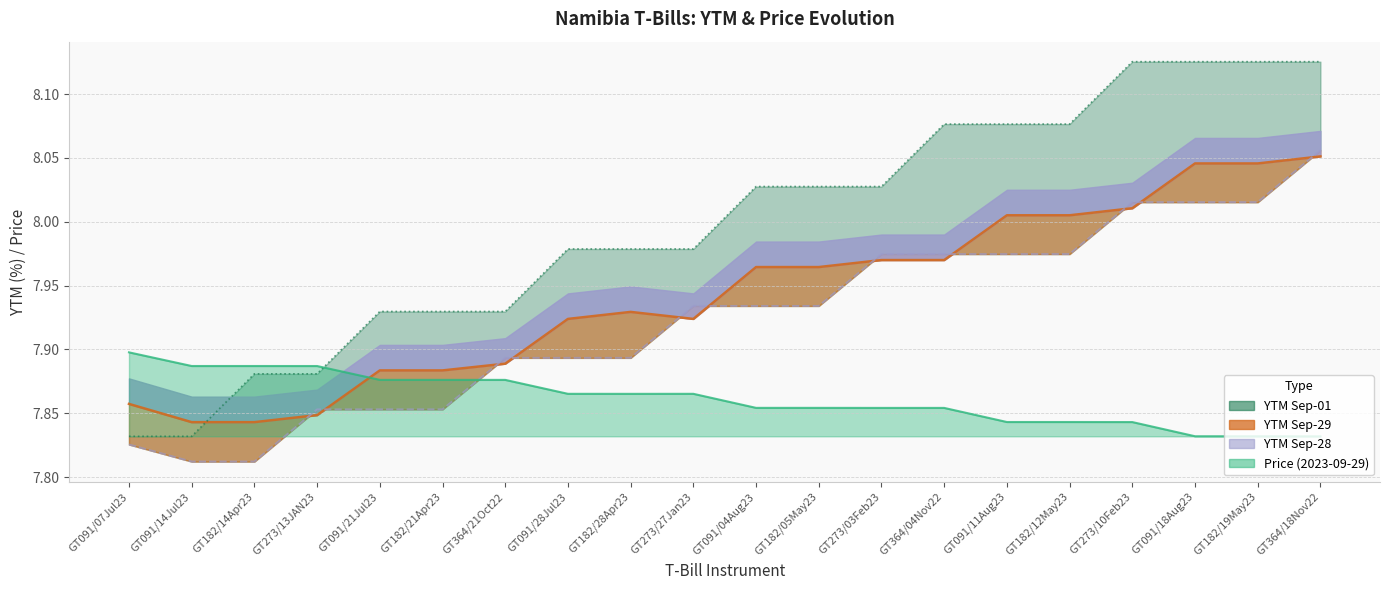

What is the difference between the second highest and minimum values in the Price (2023-09-29) series?

0.1